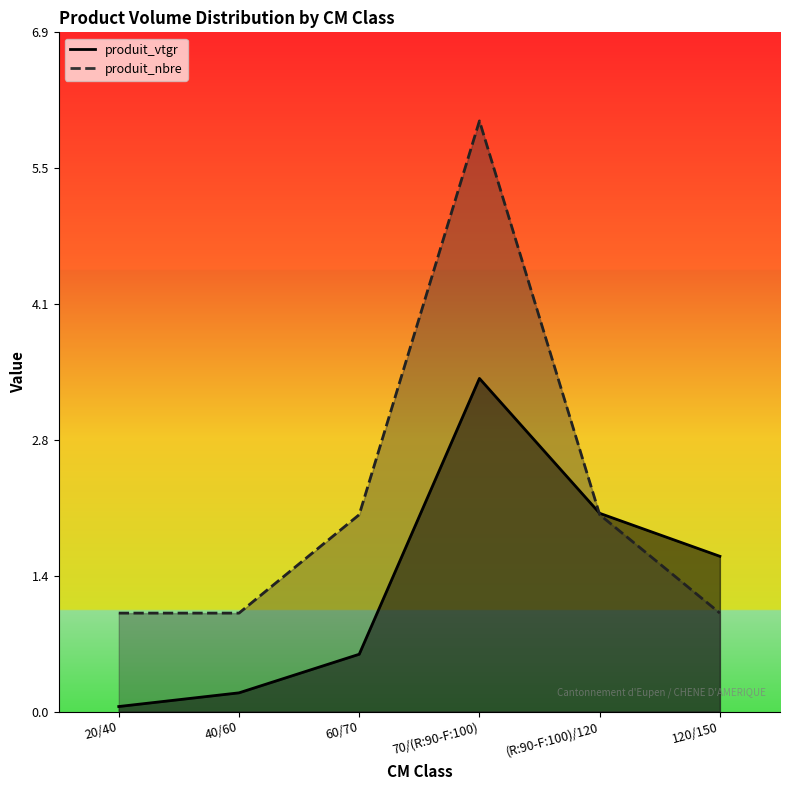

Which series has the largest total across all categories?

produit_nbre